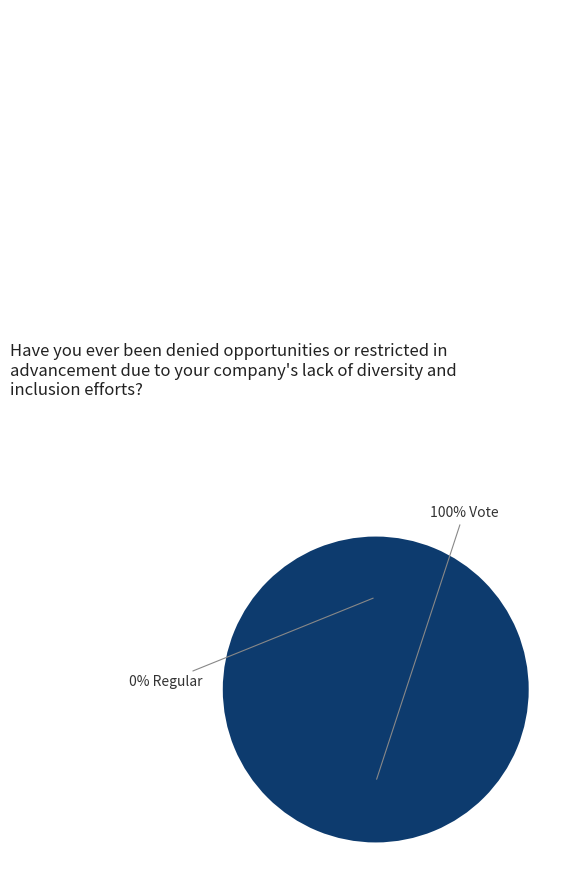

Which slice is the smallest?

Regular